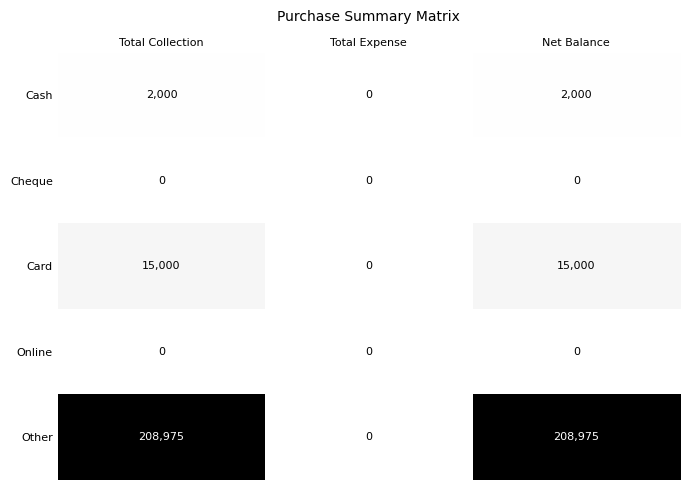

What is the total value across all series at Total Collection?

225975